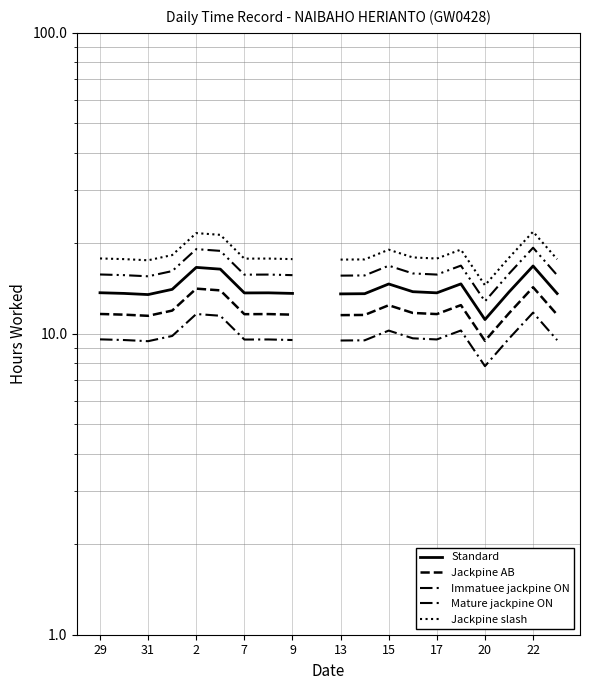

Count the number of data series in this chart.

5